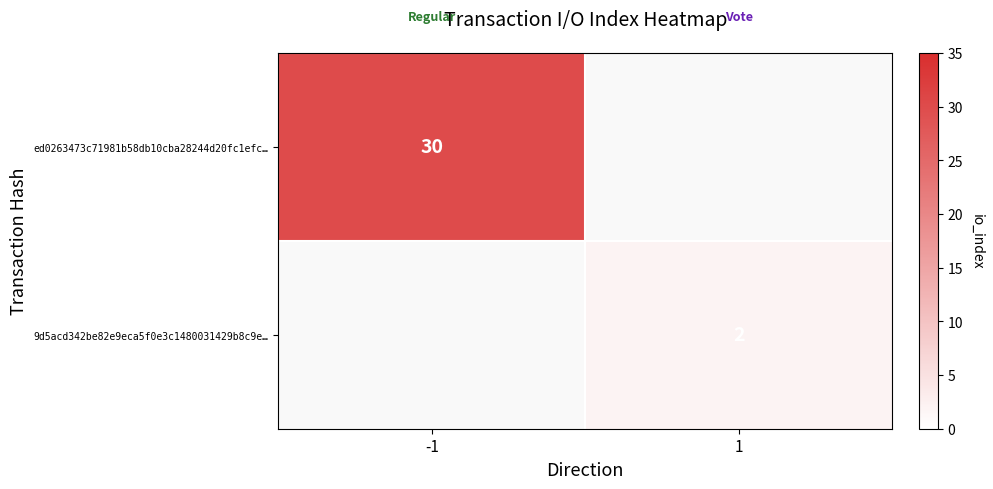

The ed0263473c71981b58db10cba28244d20fc1efc… series shows 17 at -1. True or false?

False